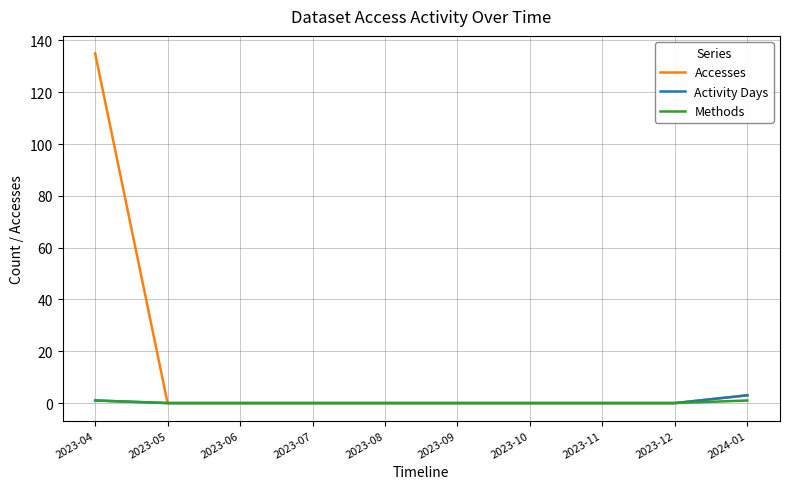

How many lines are shown in the chart?

3